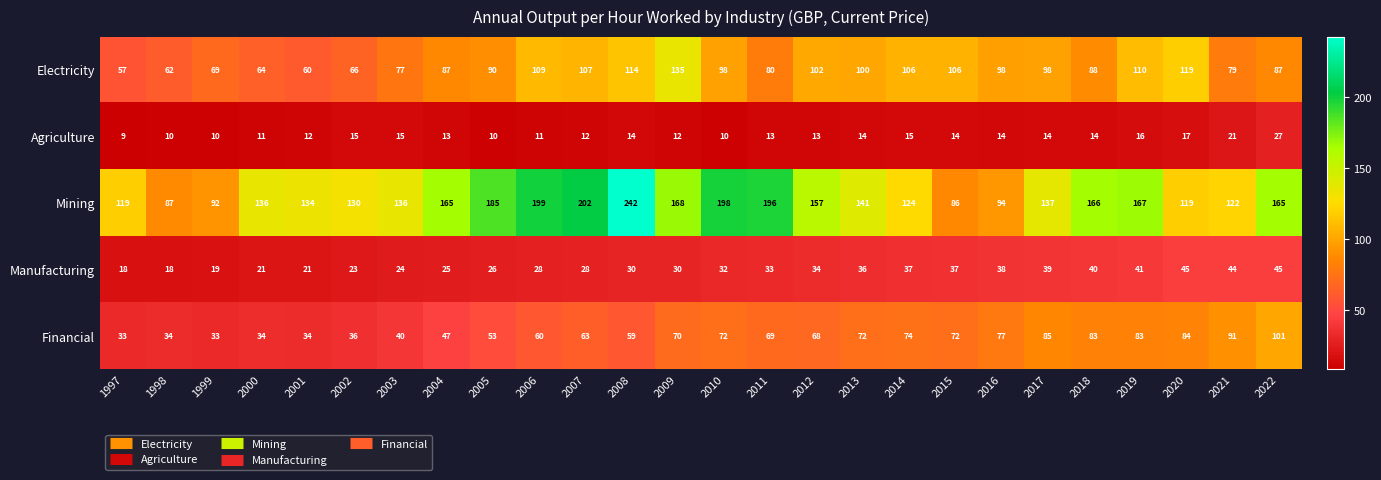

Which series has the largest range (max minus min)?

Mining